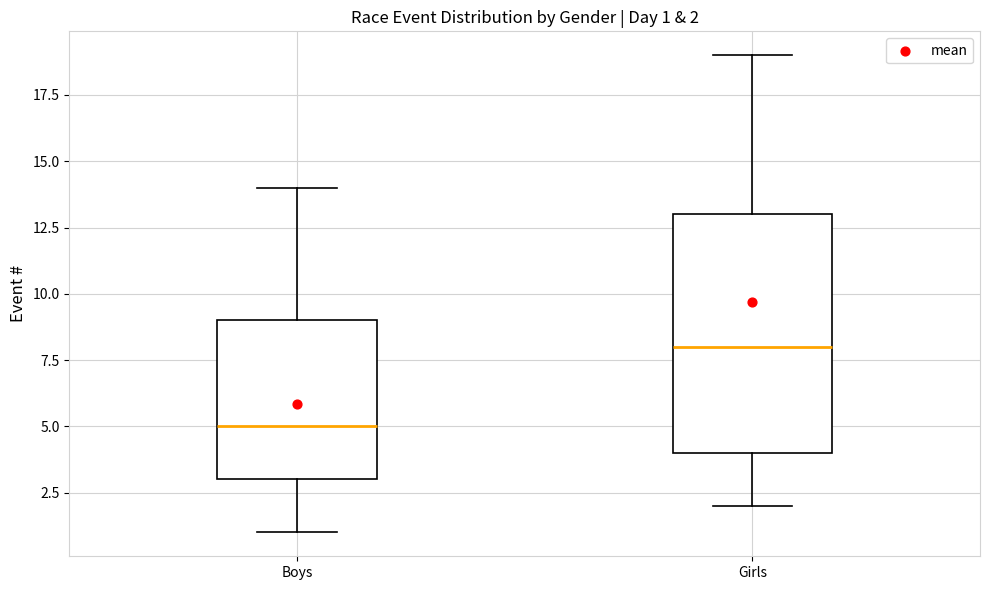

Comparing the boxes themselves (not the whiskers), which one is the tallest?

Girls